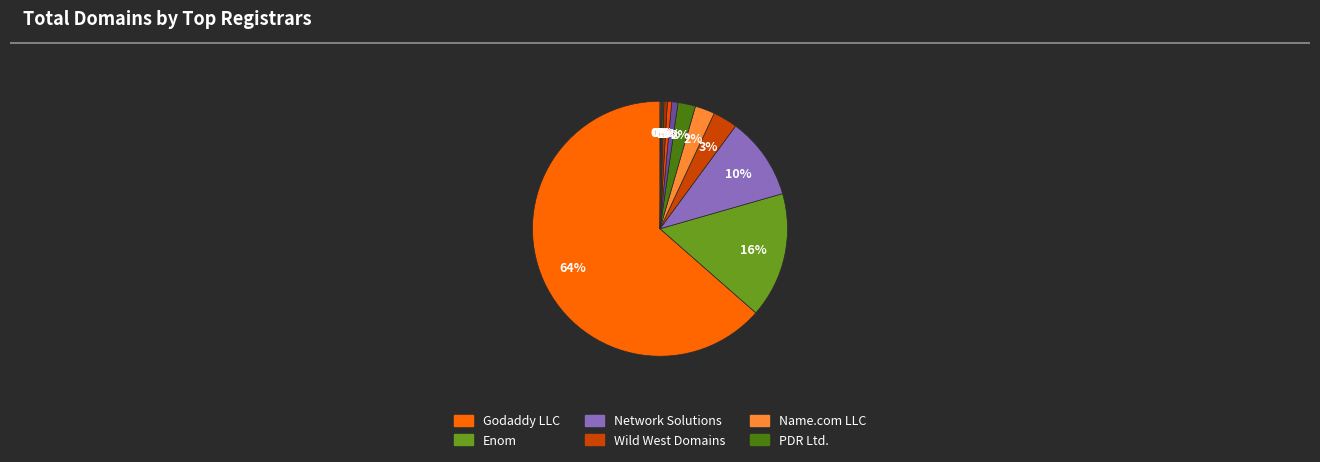

How many segments does this pie chart have?

12